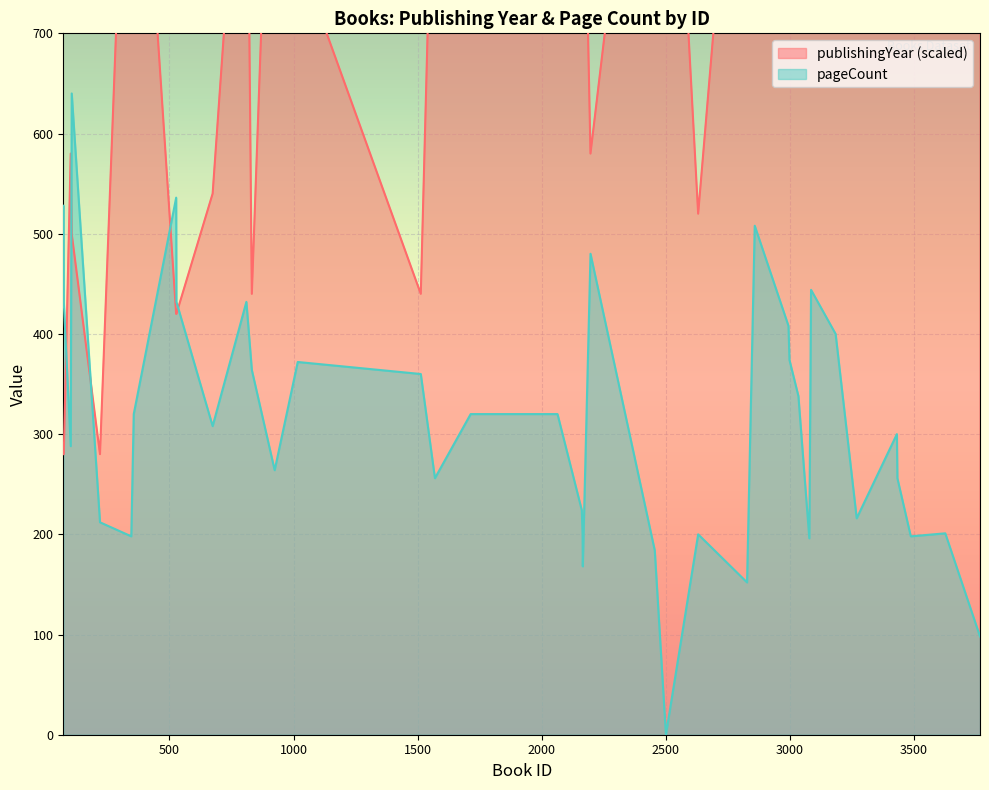

How many interior local peaks does the publishingYear series have?

9